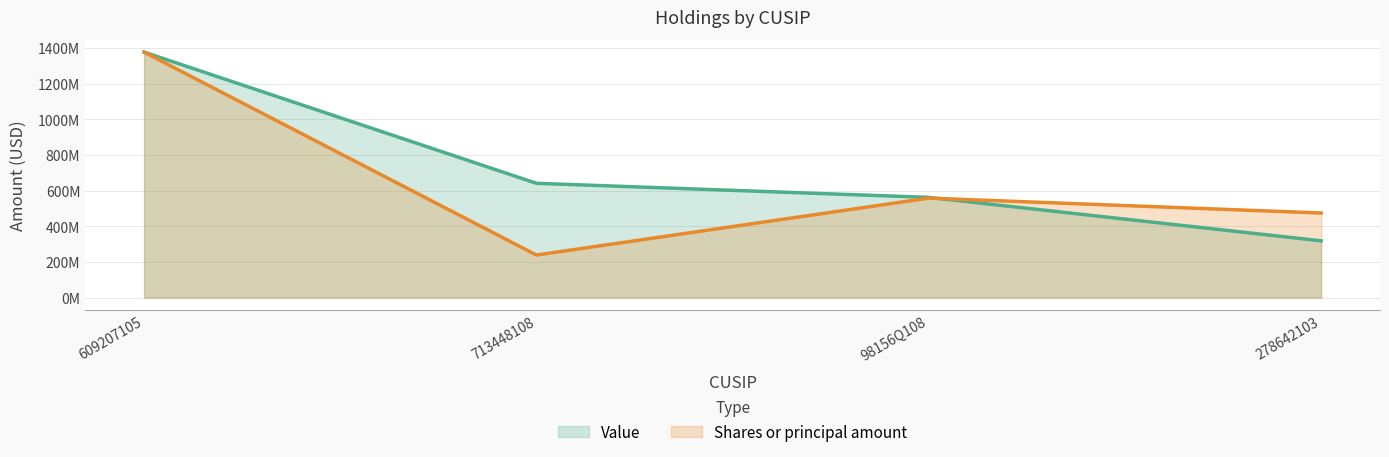

Which series has the largest total across all categories?

Value